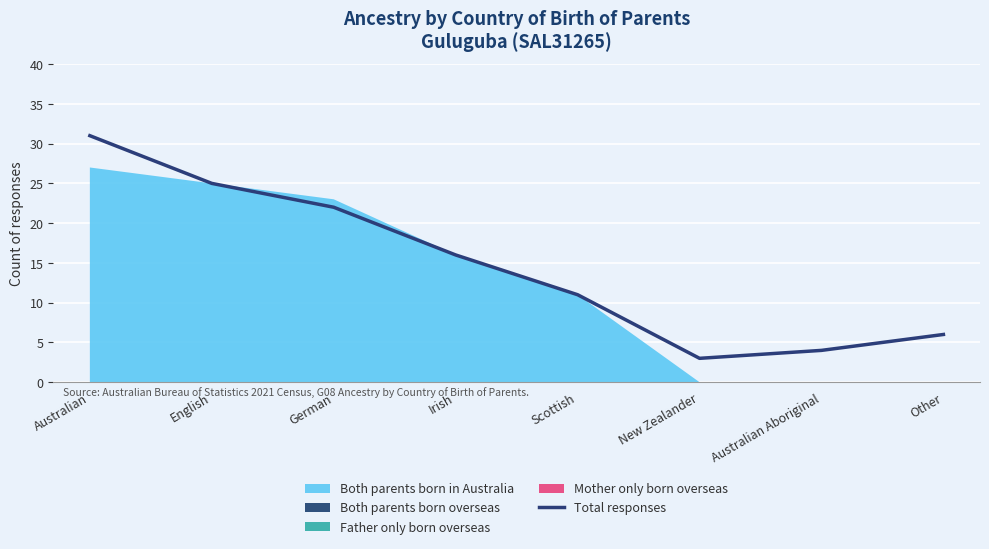

Rank the categories by Total responses value from lowest to highest.

New Zealander, Australian Aboriginal, Other, Scottish, Irish, German, English, Australian